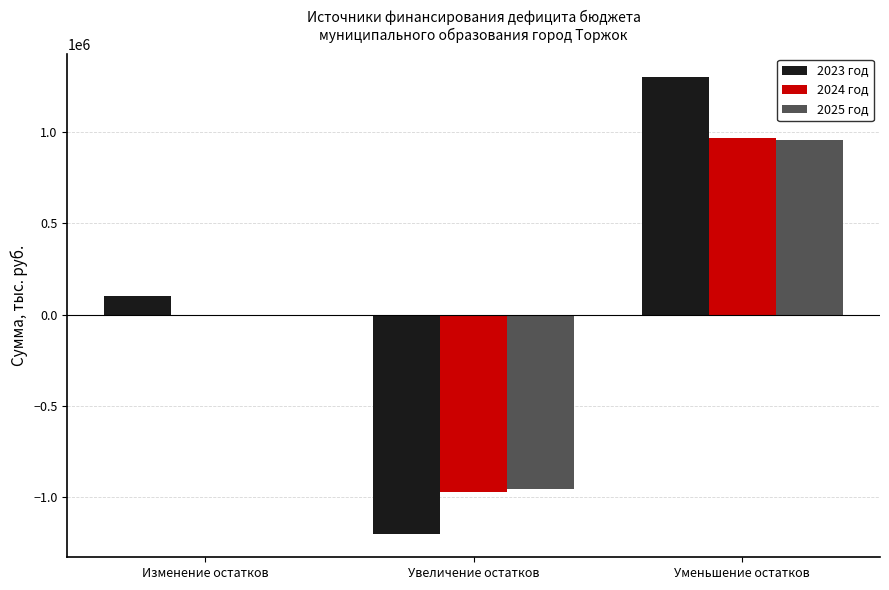

Between Изменение остатков and Уменьшение остатков, which series saw the biggest shift?

2023 год